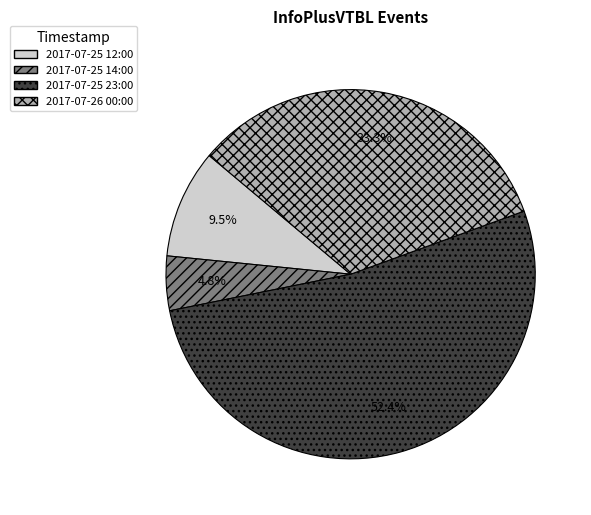

What is the total percentage of 2017-07-26 00:00 and 2017-07-25 23:00?

85.7%